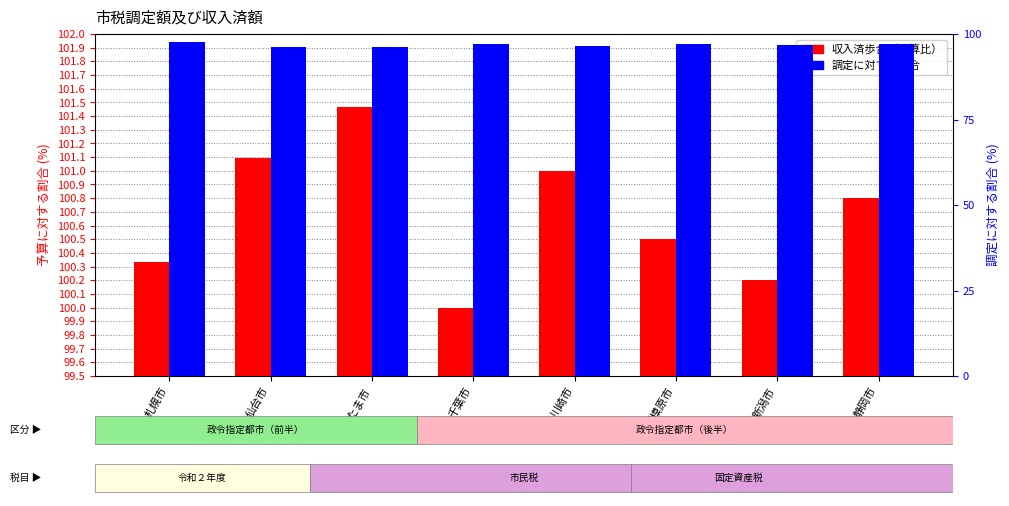

How many data points in 収入済歩合(予算比%) are above 100?

7